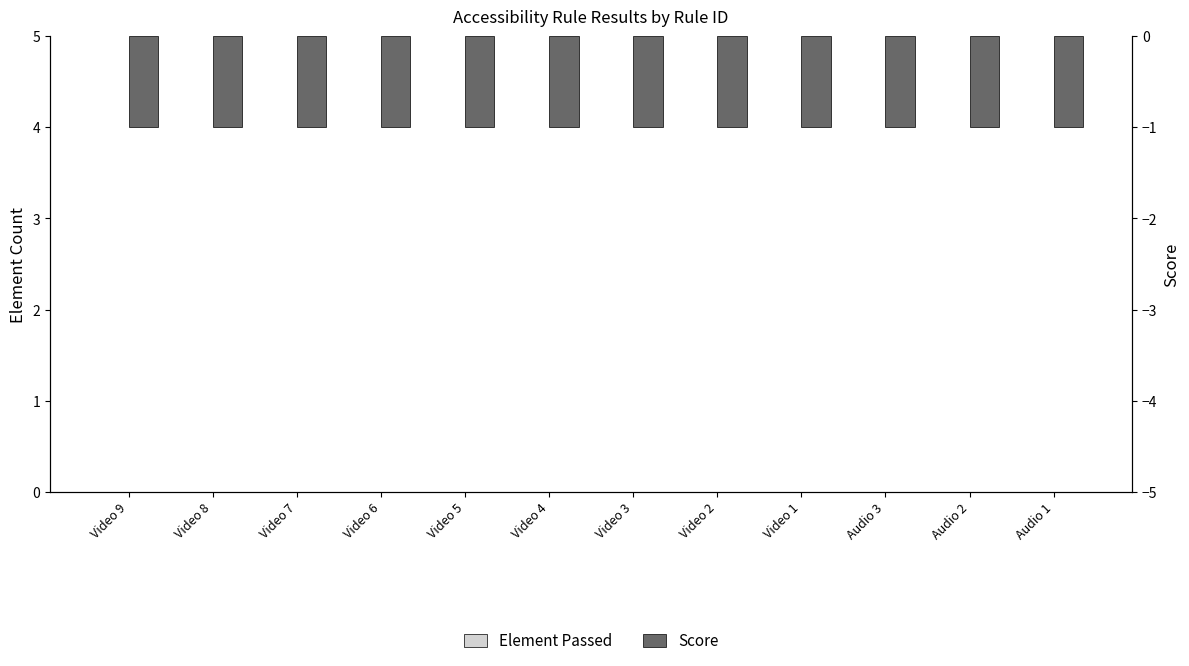

Are the bars grouped side by side (vs. stacked)?

Yes